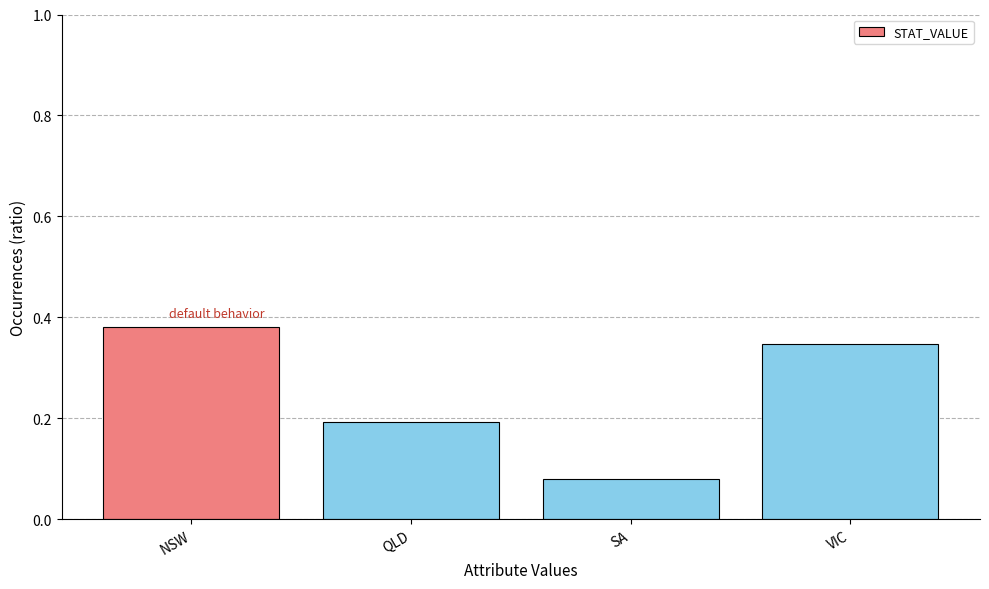

What is the change in value from QLD to VIC?

+0.2